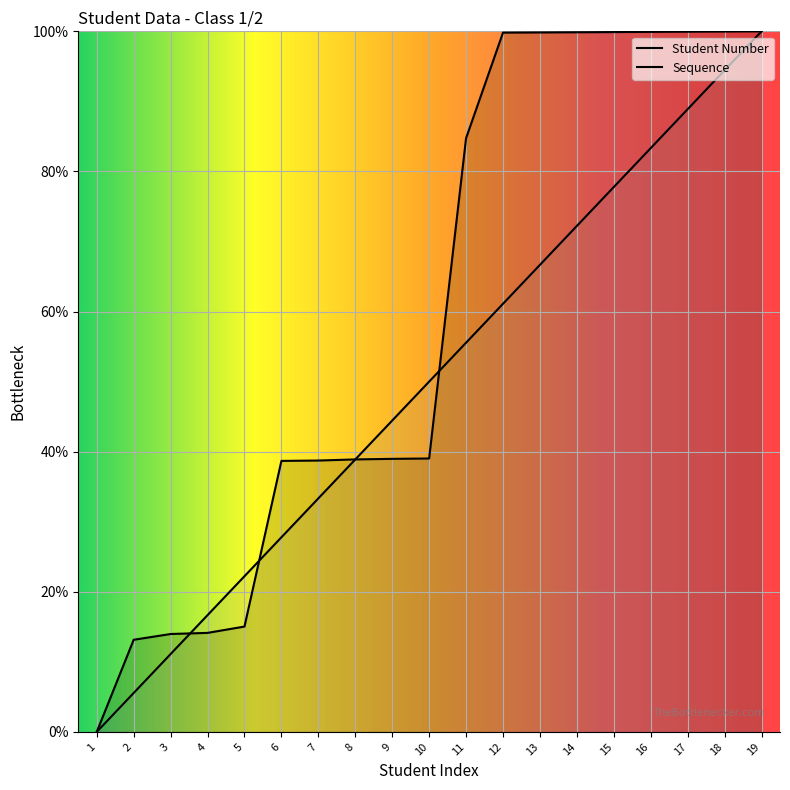

How many lines are shown in the chart?

2